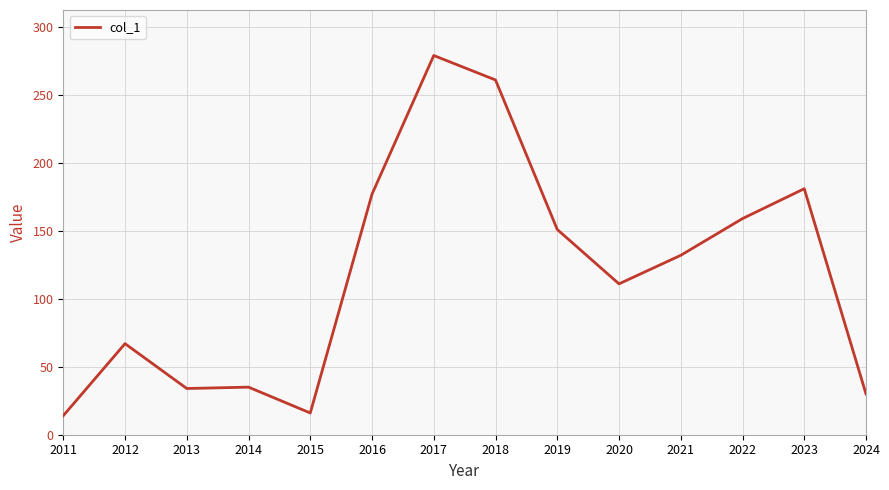

What is the change in value from 2013 to 2019?

+117